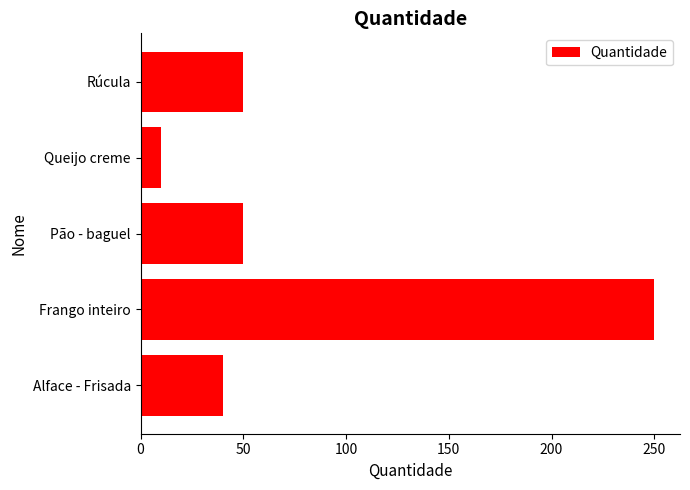

What value does the data have at Alface - Frisada?

40